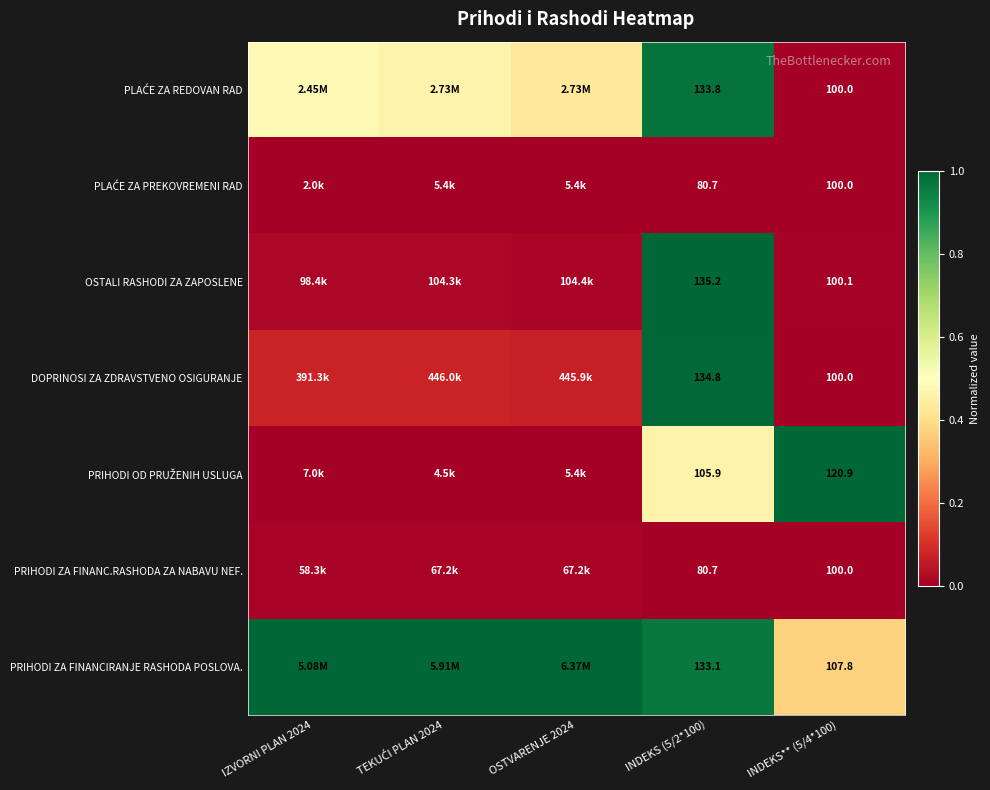

Count the number of categories in the chart.

5